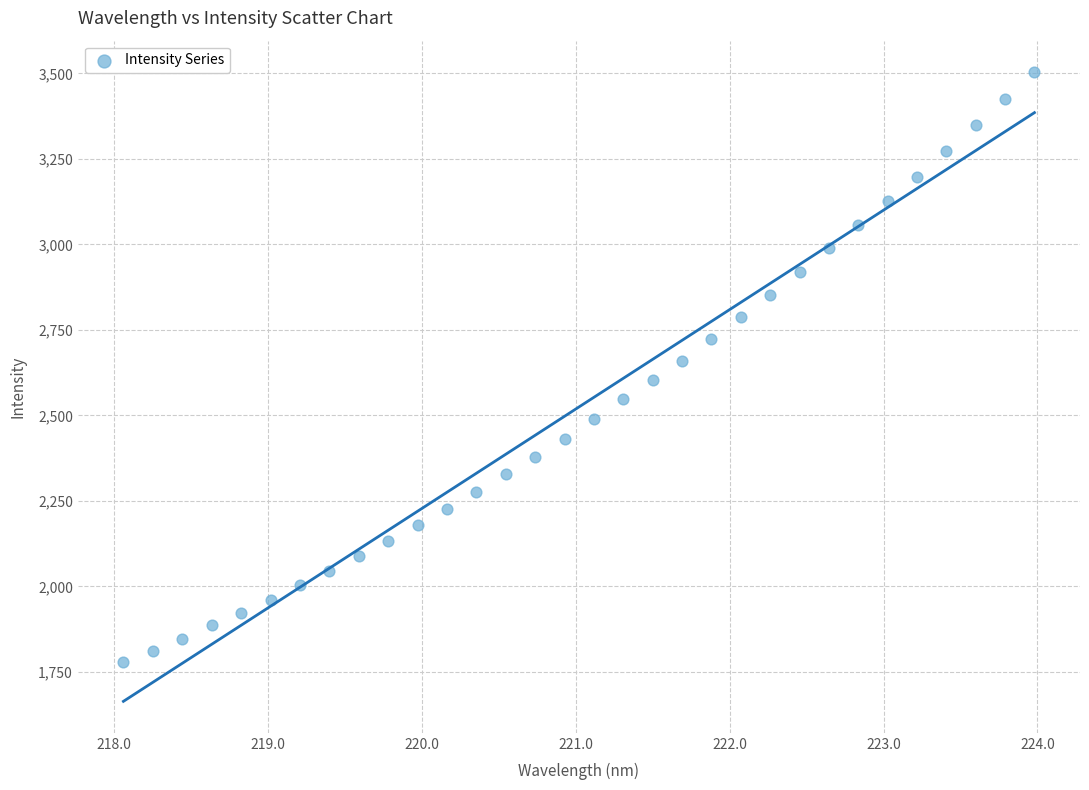

What is the range of X values (max minus min)?

5.9